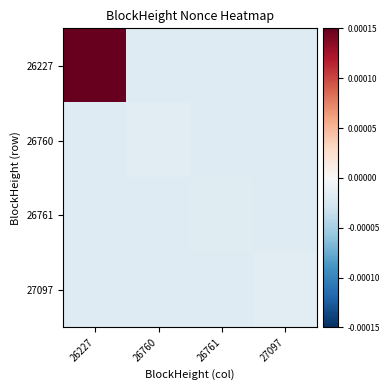

Rank the series by their maximum value, from highest to lowest.

26227, 26760, 27097, 26761